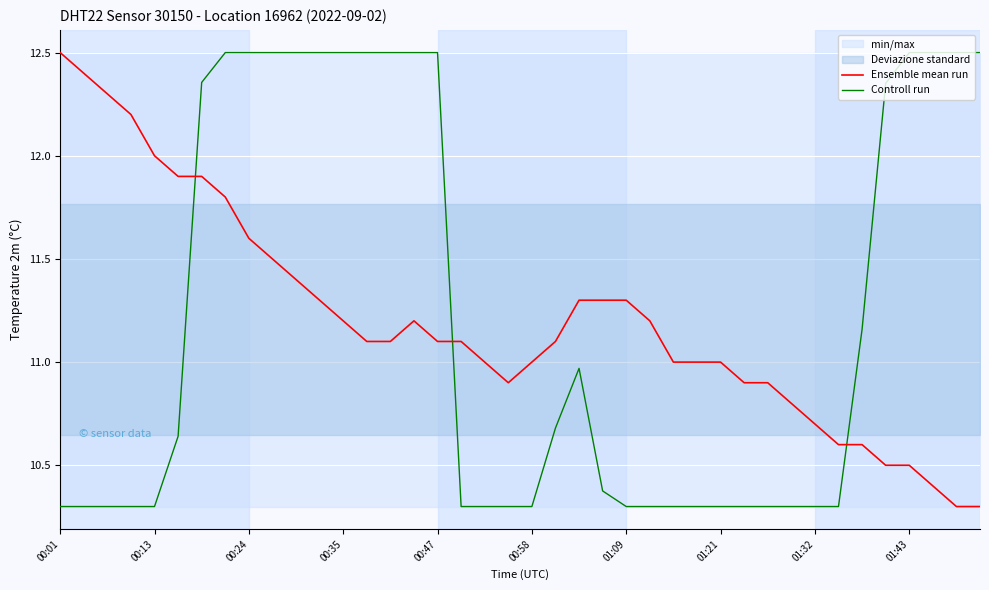

What is the maximum value for Controll run?

12.5